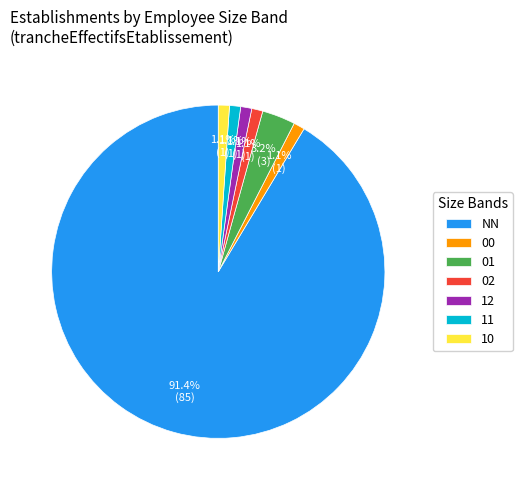

True or false: 00 accounts for 12% of the total.

False